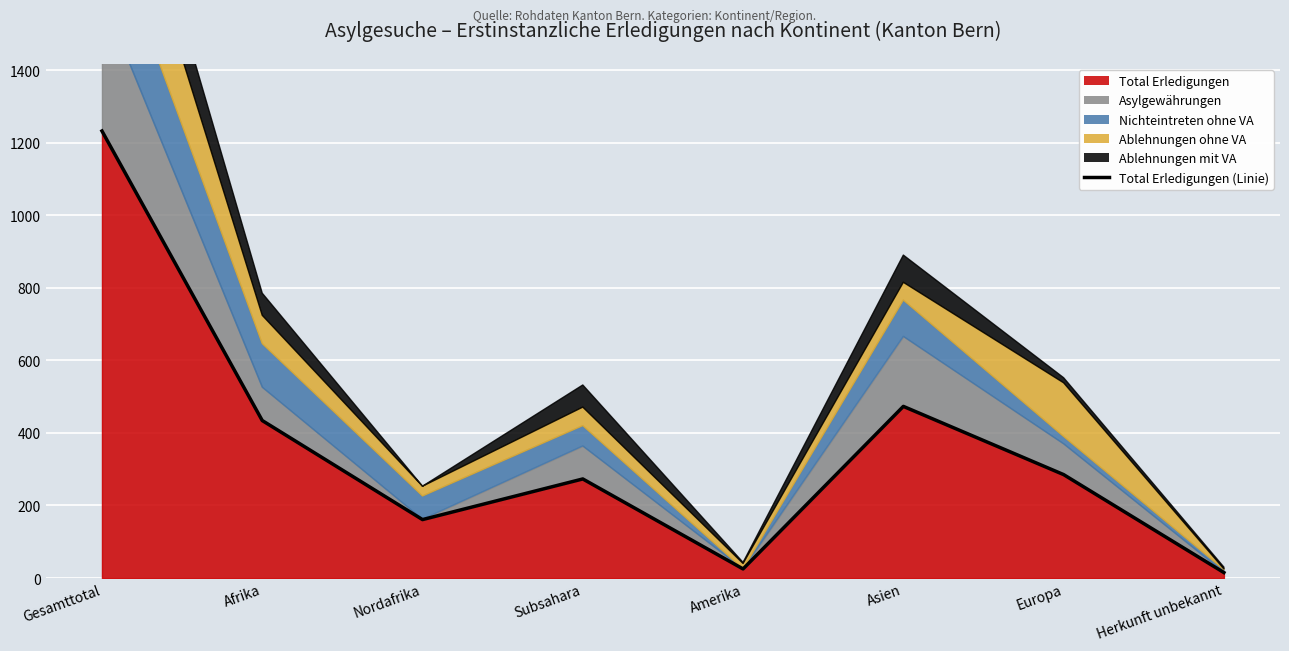

At which category does the data reach its first local peak?

Subsahara